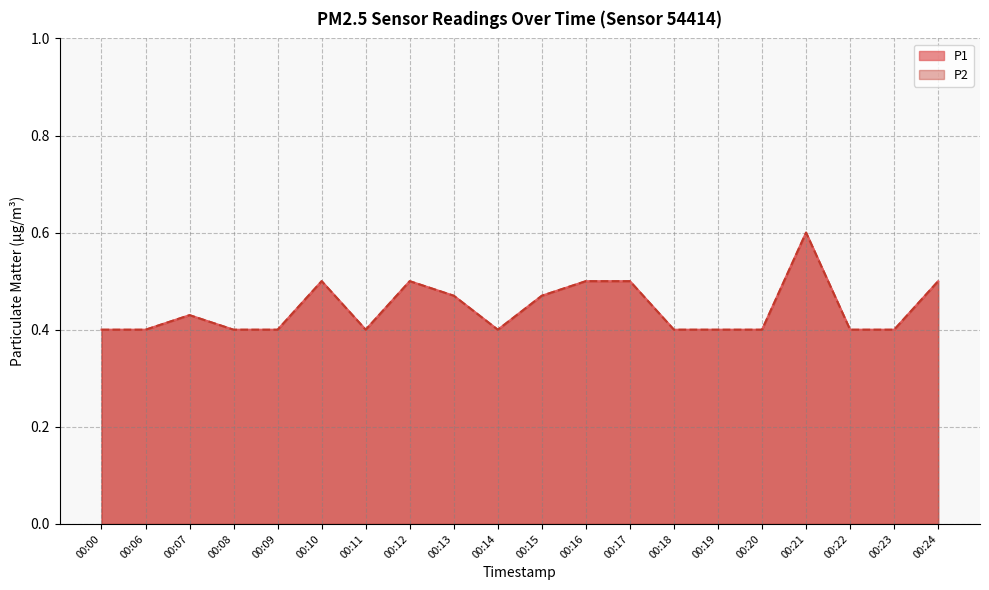

True or false: P1 and P2 intersect in this chart.

False